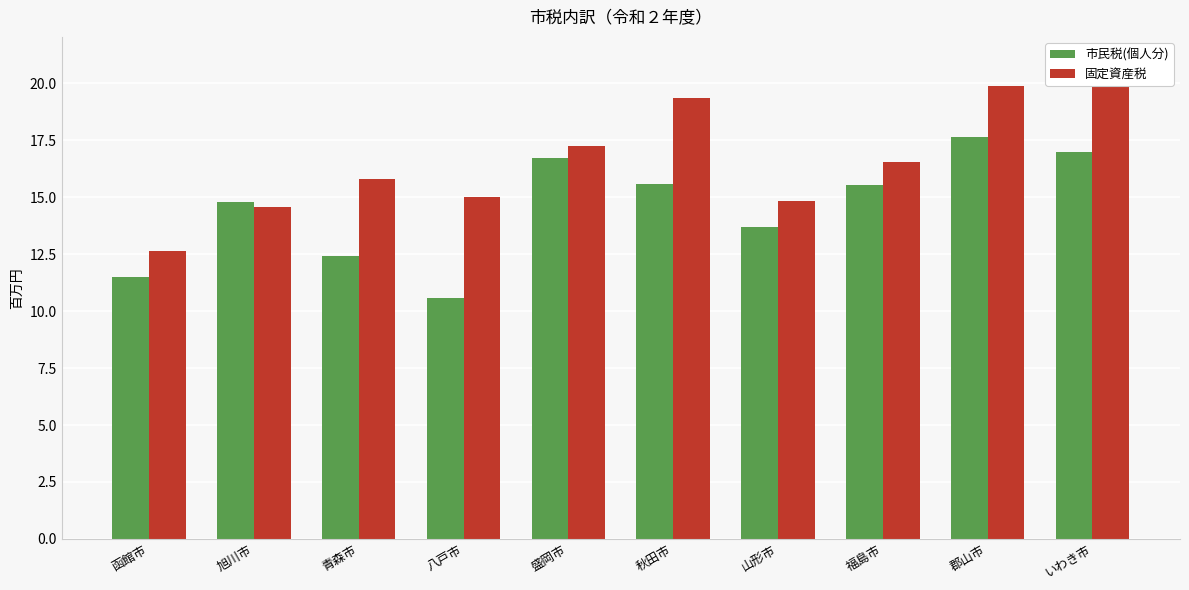

What position from the right is 郡山市?

2